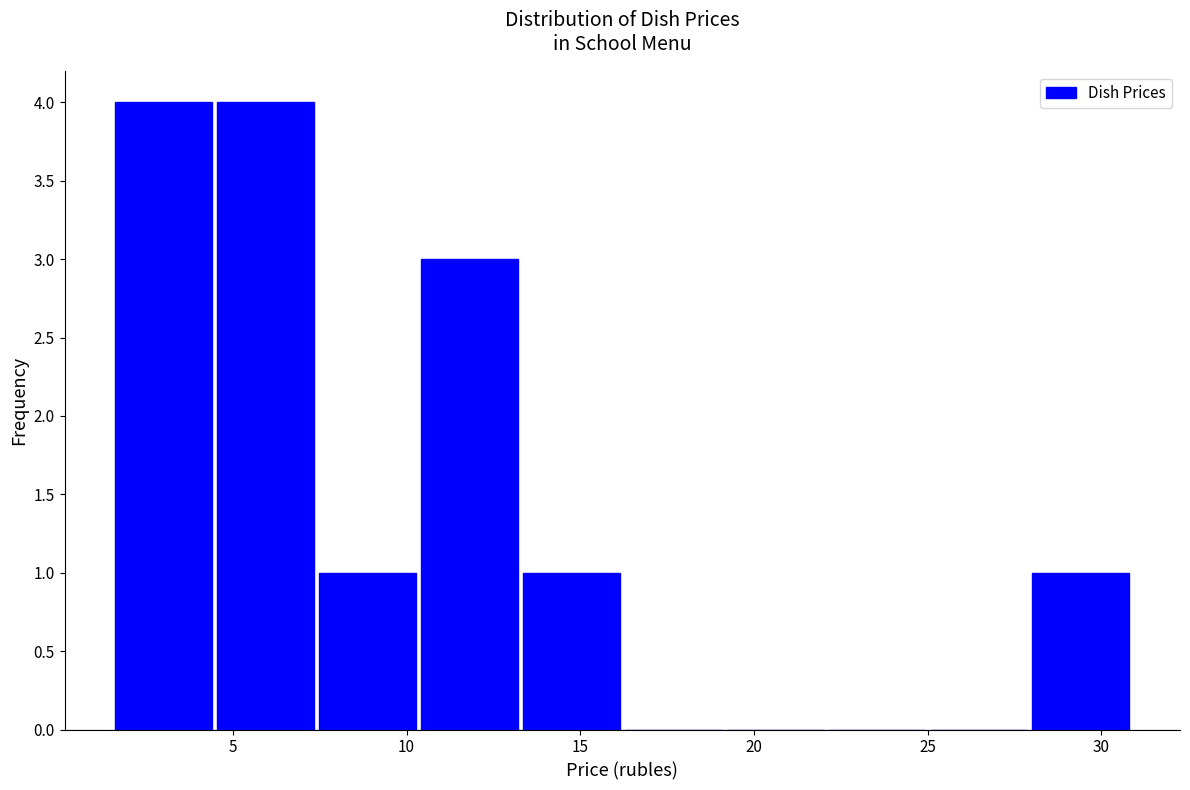

Reading left to right, transcribe this chart: for each bar, give the range it covers on the x-axis and its height. Neither the bar edges nor the heights are printed on the chart, so give them approximately, as read against the axes.

1.5 to 4.5: 4
4.5 to 7.5: 4
7.5 to 10.5: 1
10.5 to 13.5: 3
13.5 to 16.0: 1
16.0 to 19.0: 0
19.0 to 22.0: 0
22.0 to 25.0: 0
25.0 to 28.0: 0
28.0 to 31.0: 1